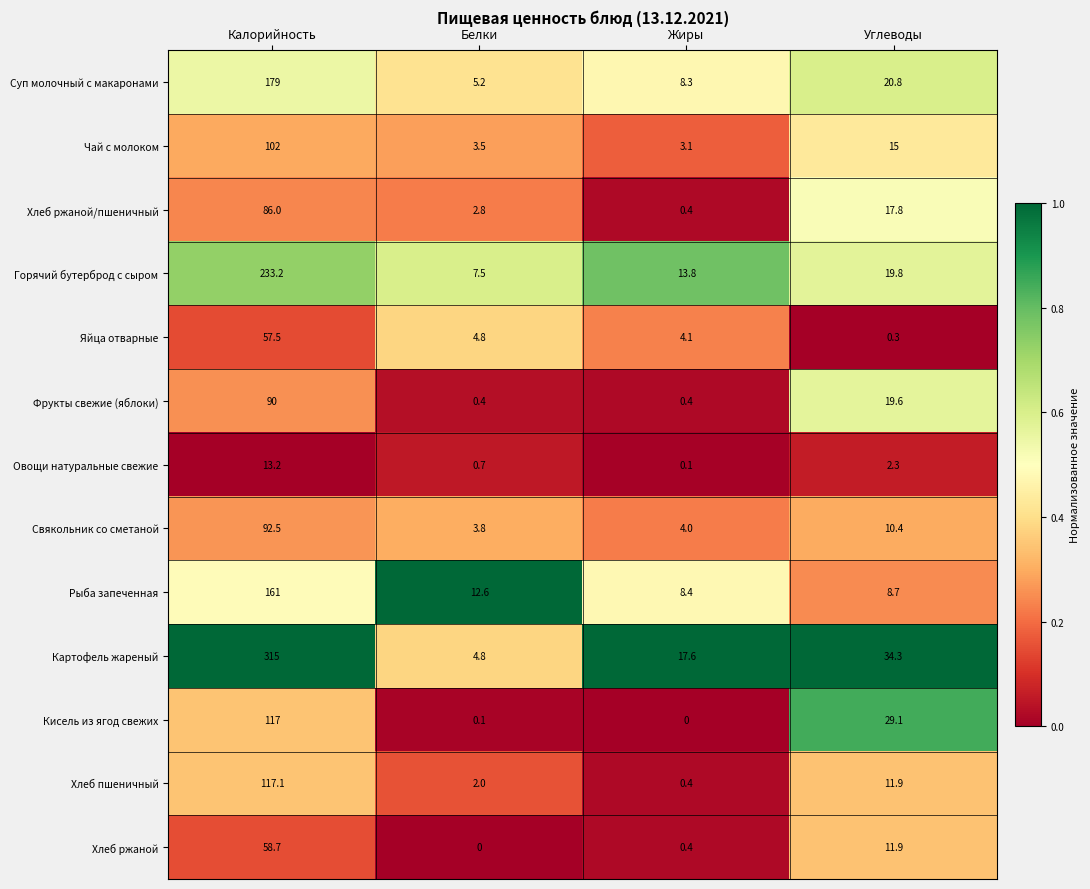

Which category has the lowest value in the Хлеб ржаной/пшеничный series?

Жиры